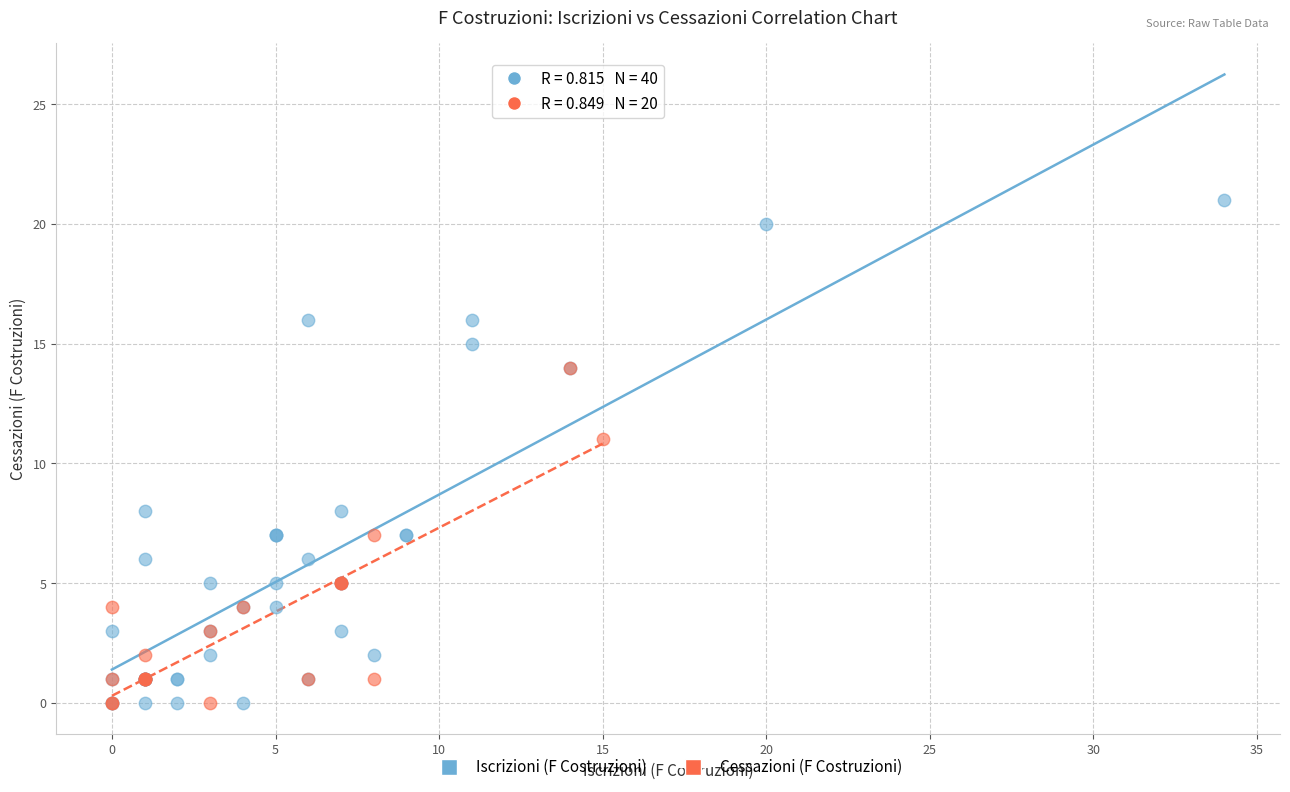

Which series has the widest spread of Y values?

Iscrizioni (F Costruzioni)